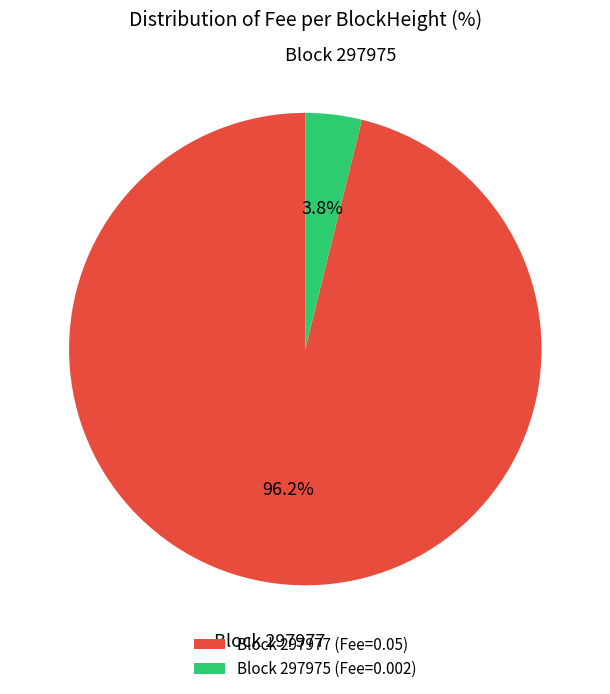

How many segments does this pie chart have?

2